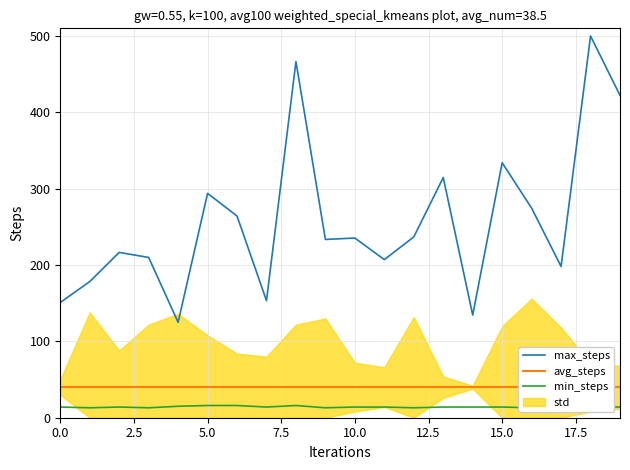

True or false: max_steps has a value of 150.9 at 0.0.

True